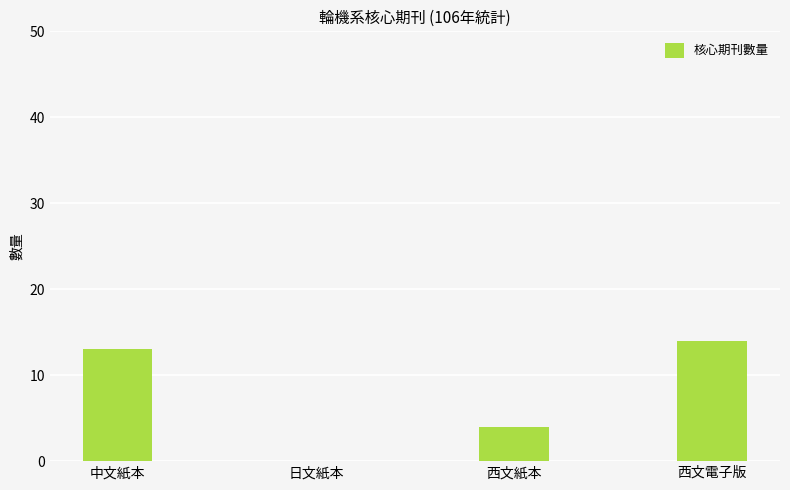

Reading left to right, transcribe all the data shown in this chart.

13	0	4	14